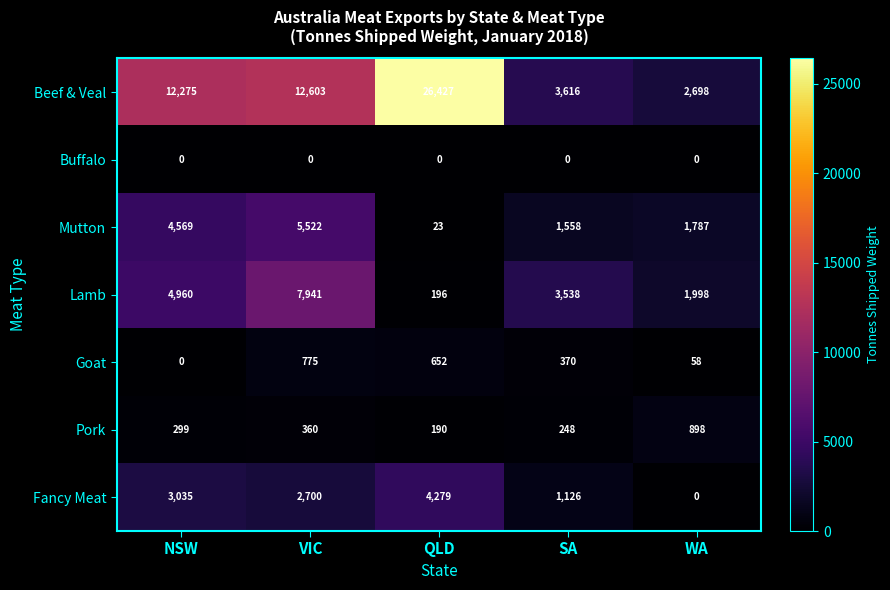

What is the difference between the Beef & Veal values at NSW and SA?

8659